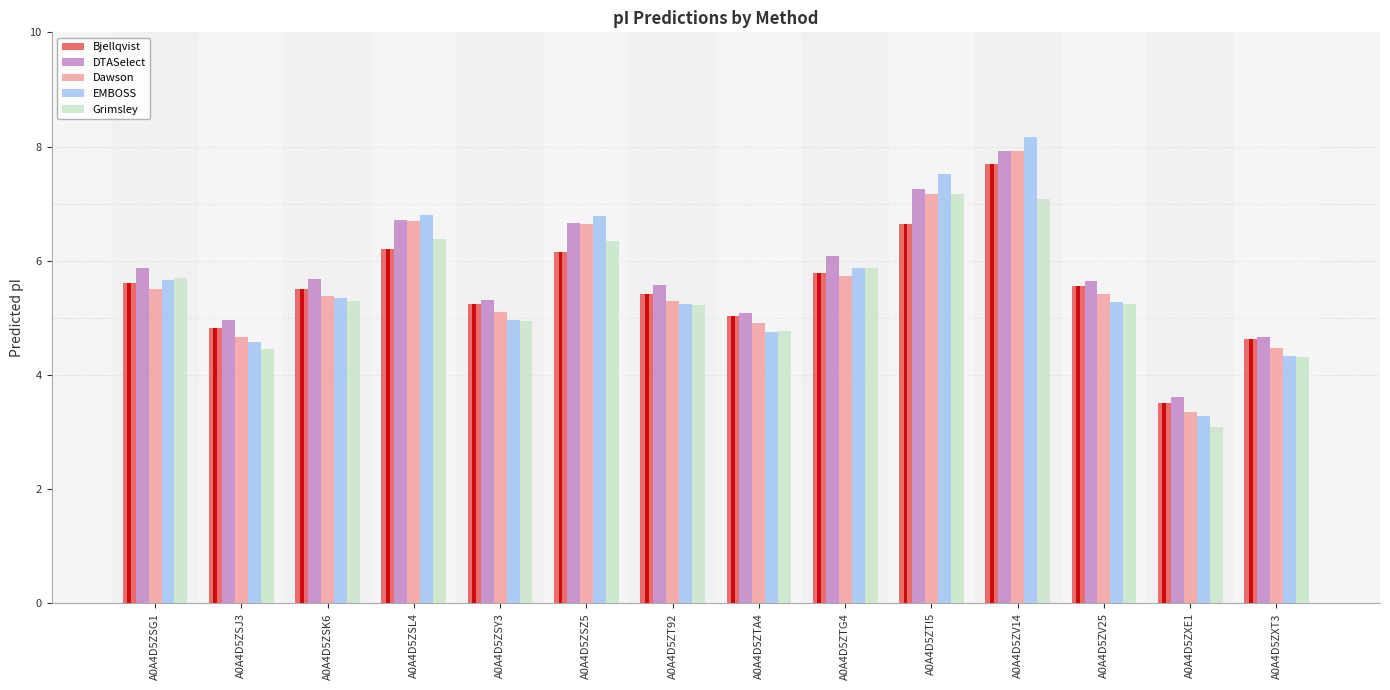

What is the smallest value displayed?

3.1